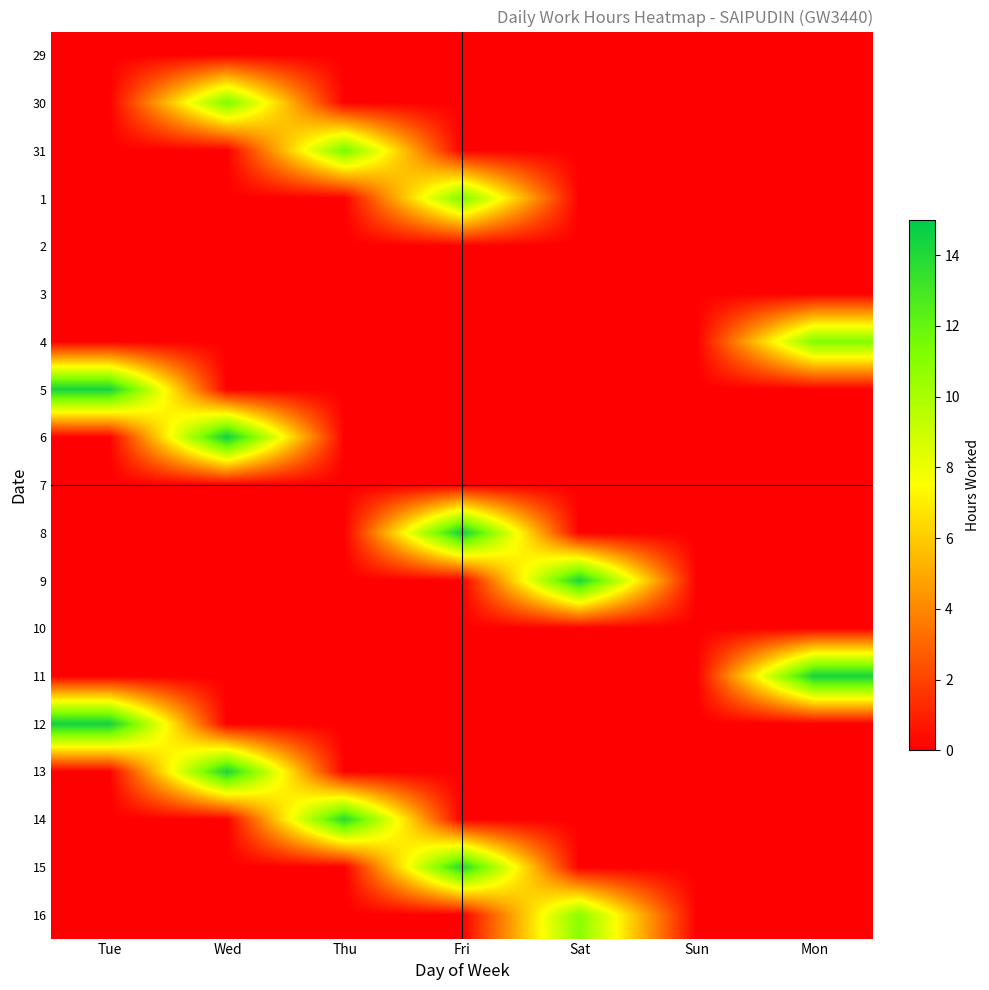

At which category is the sum across all series the highest?

Wed